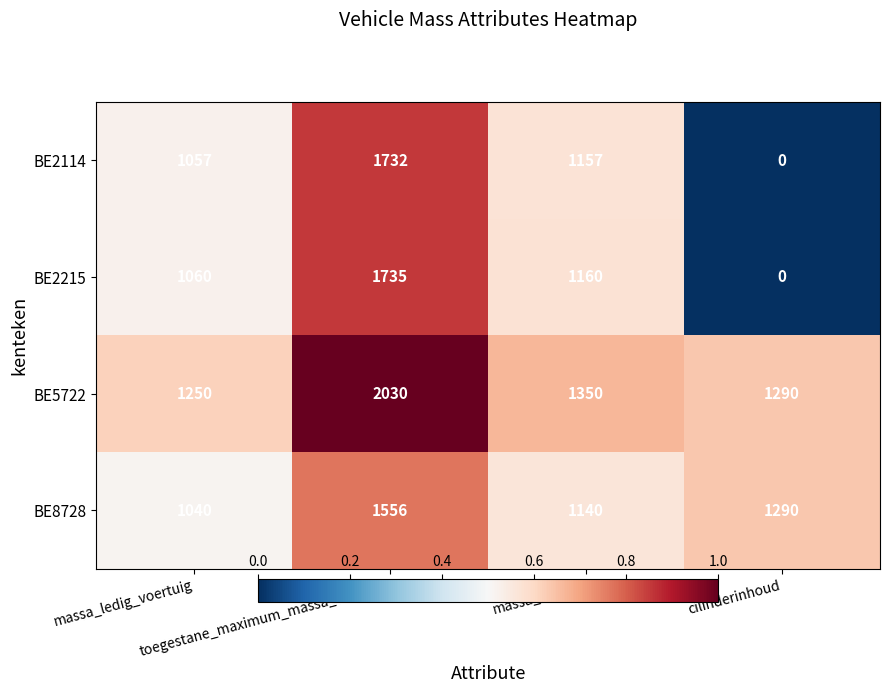

Which series has the largest range (max minus min)?

BE2215